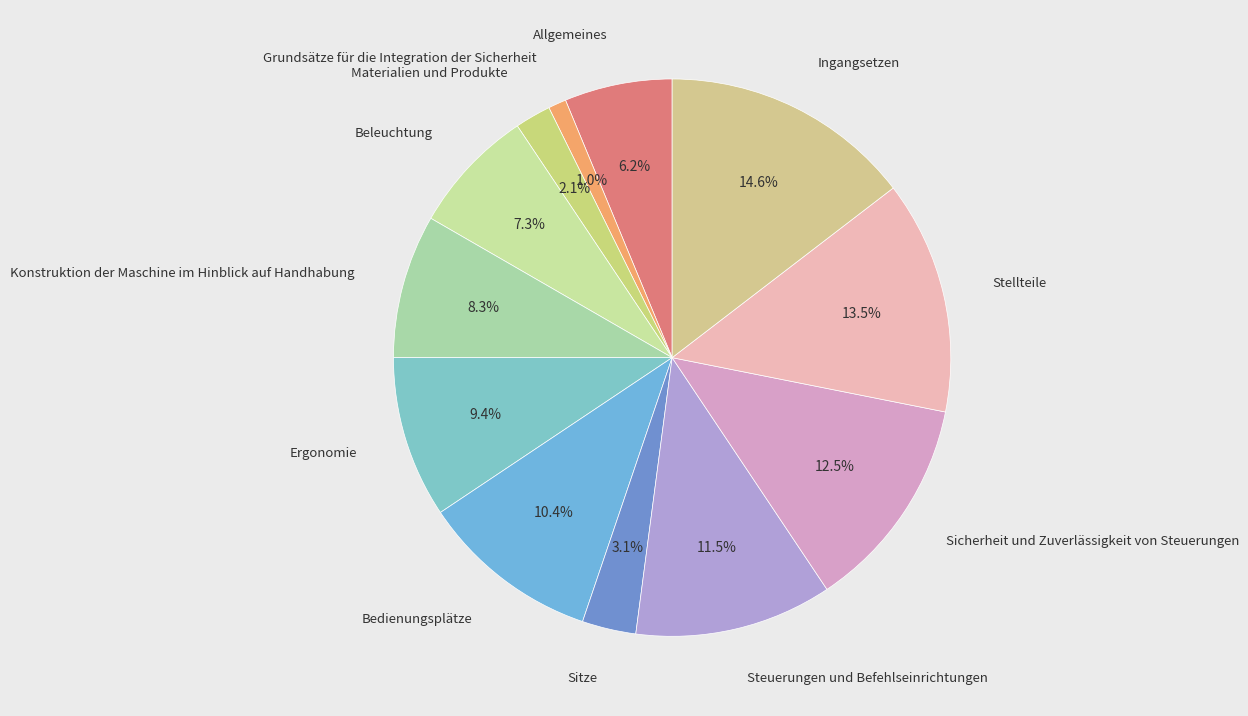

What is the largest slice in the pie chart?

Ingangsetzen